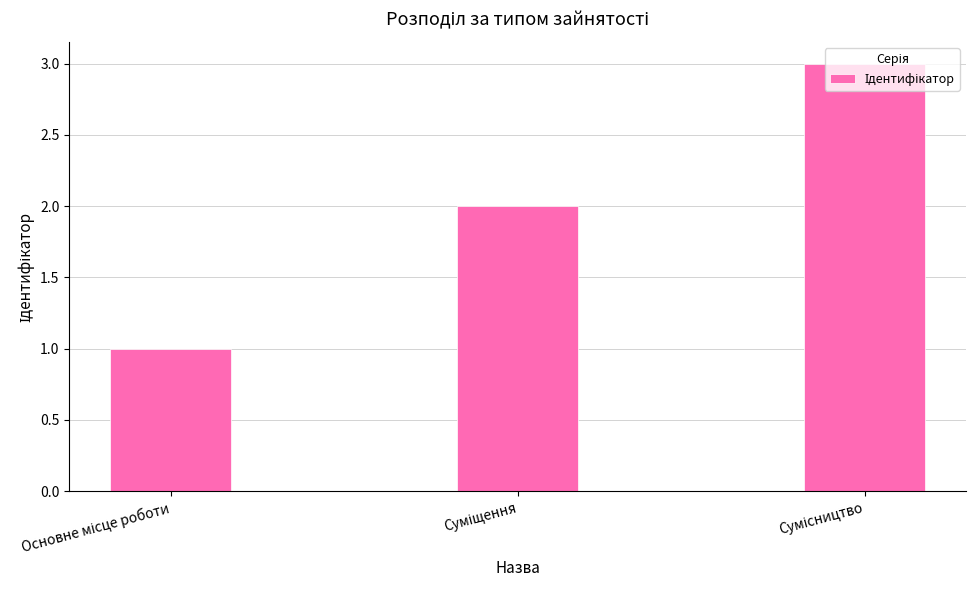

What is the greatest value displayed?

3